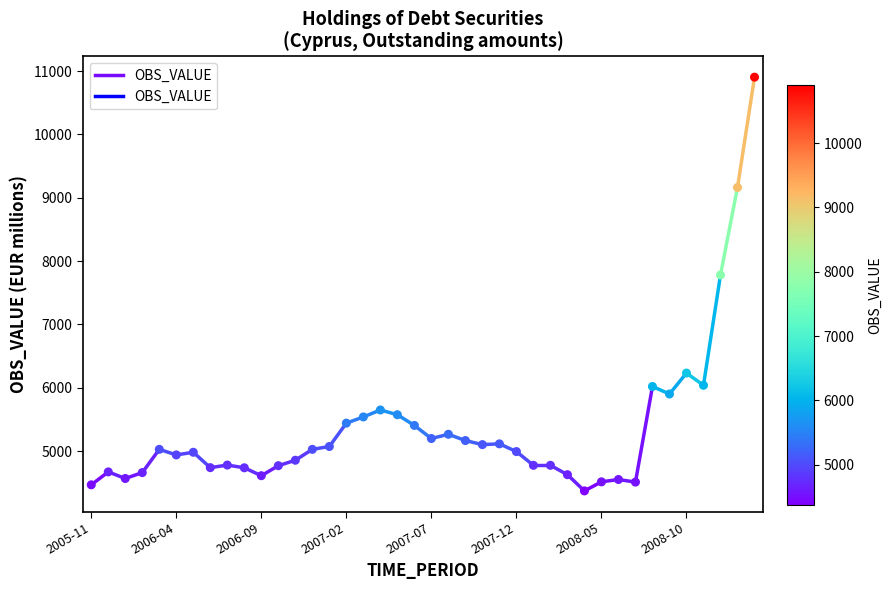

What Y value in the scatter plot is closest to 7638?

7781